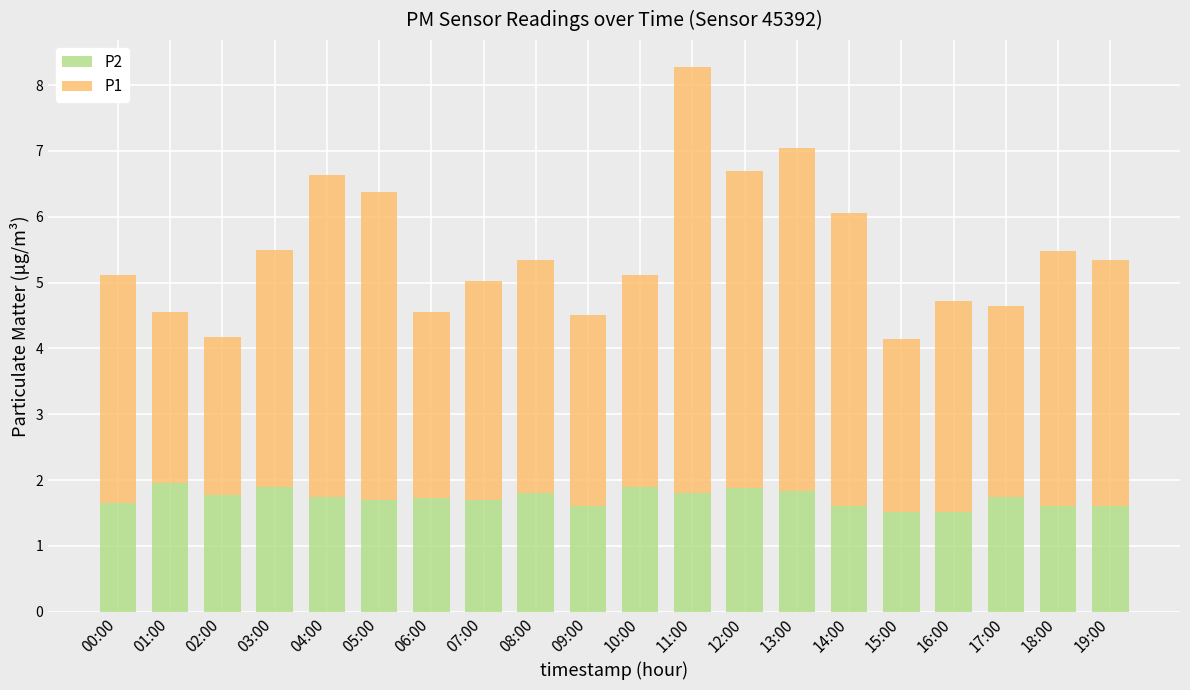

True or false: P2 has a value of 1.8 at 11:00.

True